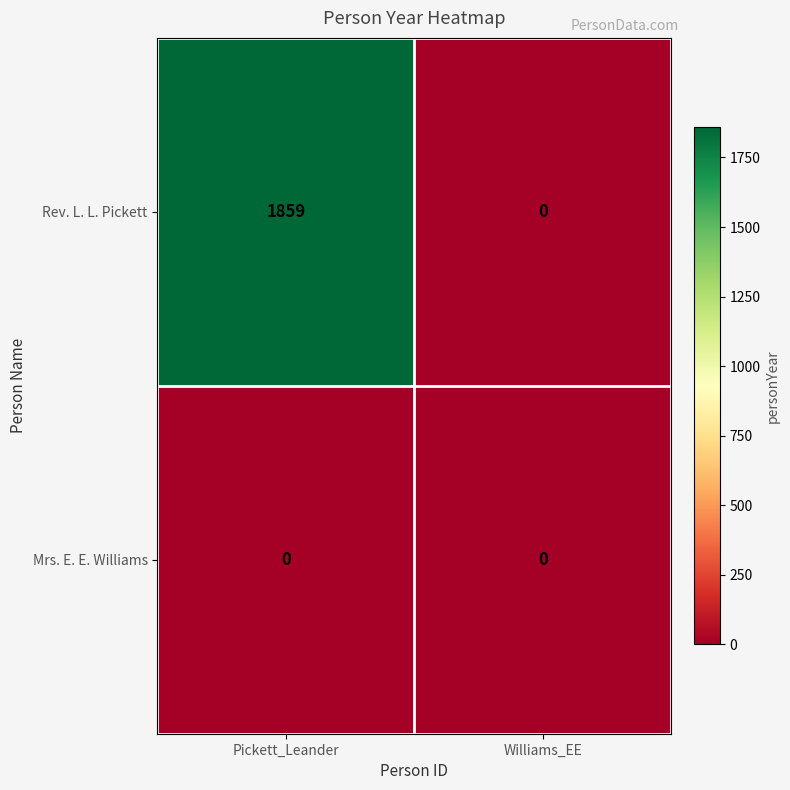

List the series in order of their overall mean, highest first.

Rev. L. L. Pickett, Mrs. E. E. Williams